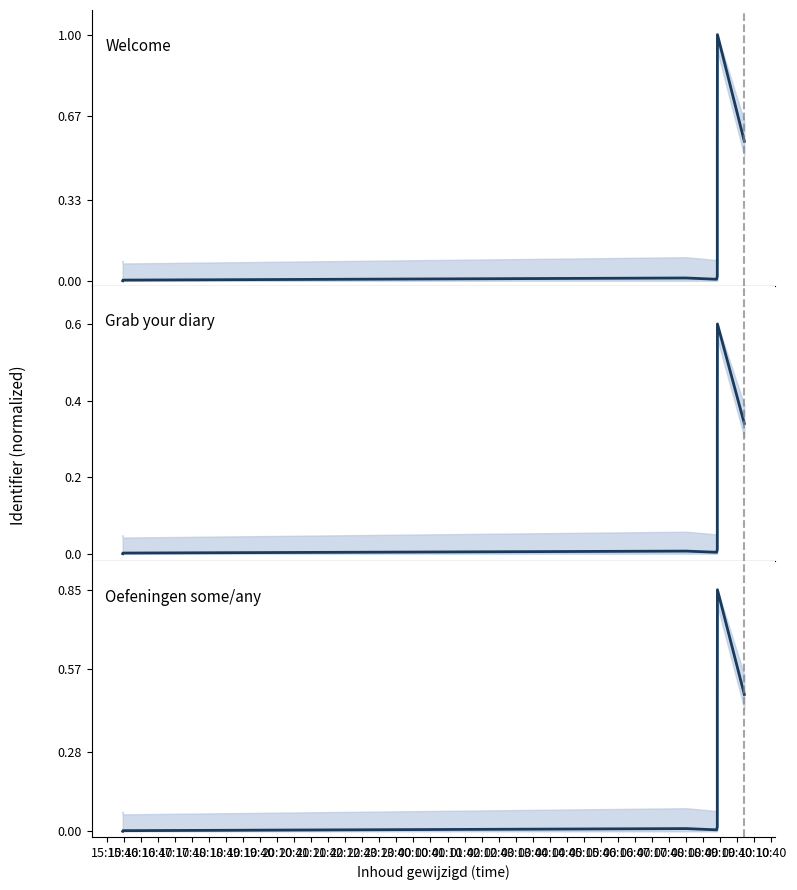

The Welcome series shows 0.6 at 18:10. True or false?

False